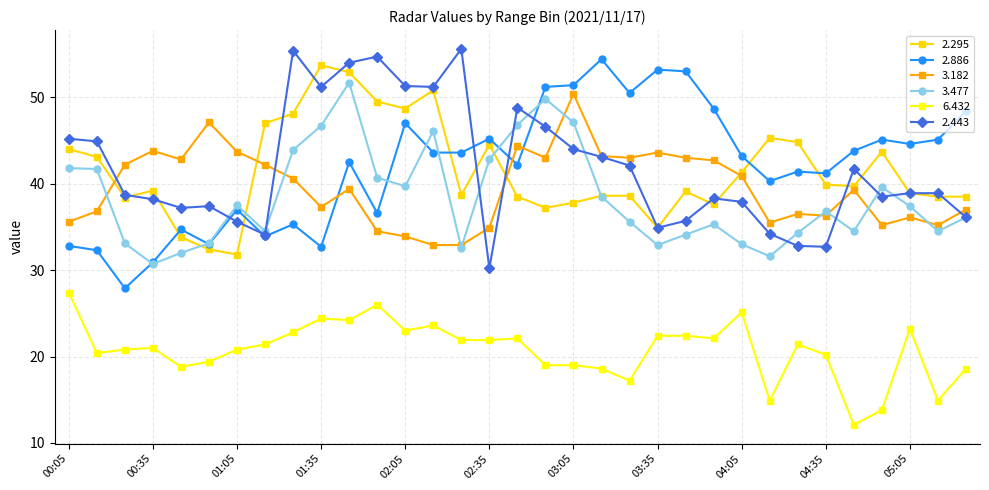

True or false: 3.477 and 6.432 intersect in this chart.

False